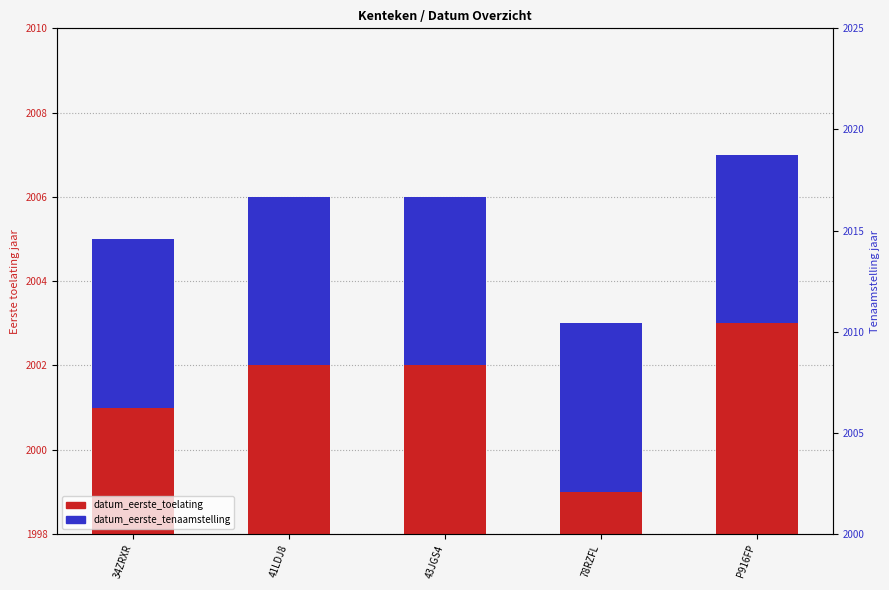

Which category has the highest value in the datum_eerste_toelating series?

P916FP